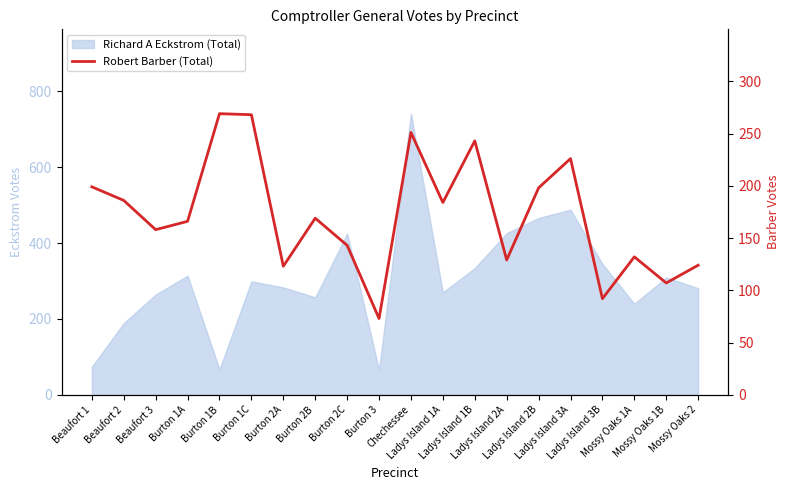

List the labels in order of value, smallest first.

Burton 3, Ladys Island 3B, Mossy Oaks 1B, Burton 2A, Mossy Oaks 2, Ladys Island 2A, Mossy Oaks 1A, Burton 2C, Beaufort 3, Burton 1A, Burton 2B, Ladys Island 1A, Beaufort 2, Ladys Island 2B, Beaufort 1, Ladys Island 3A, Ladys Island 1B, Chechessee, Burton 1C, Burton 1B